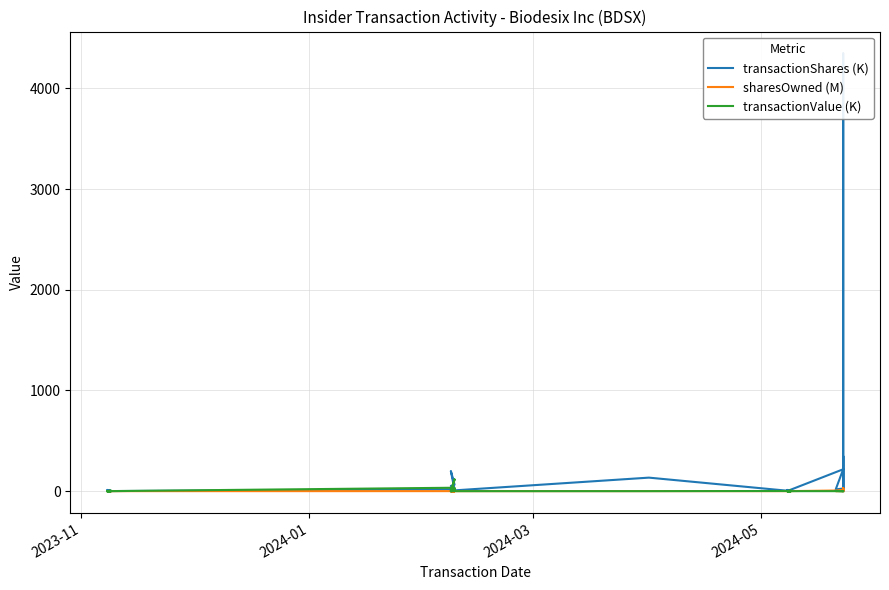

Is the value of sharesOwned (M) at 6 greater than the value of transactionShares (K) at 12?

Yes